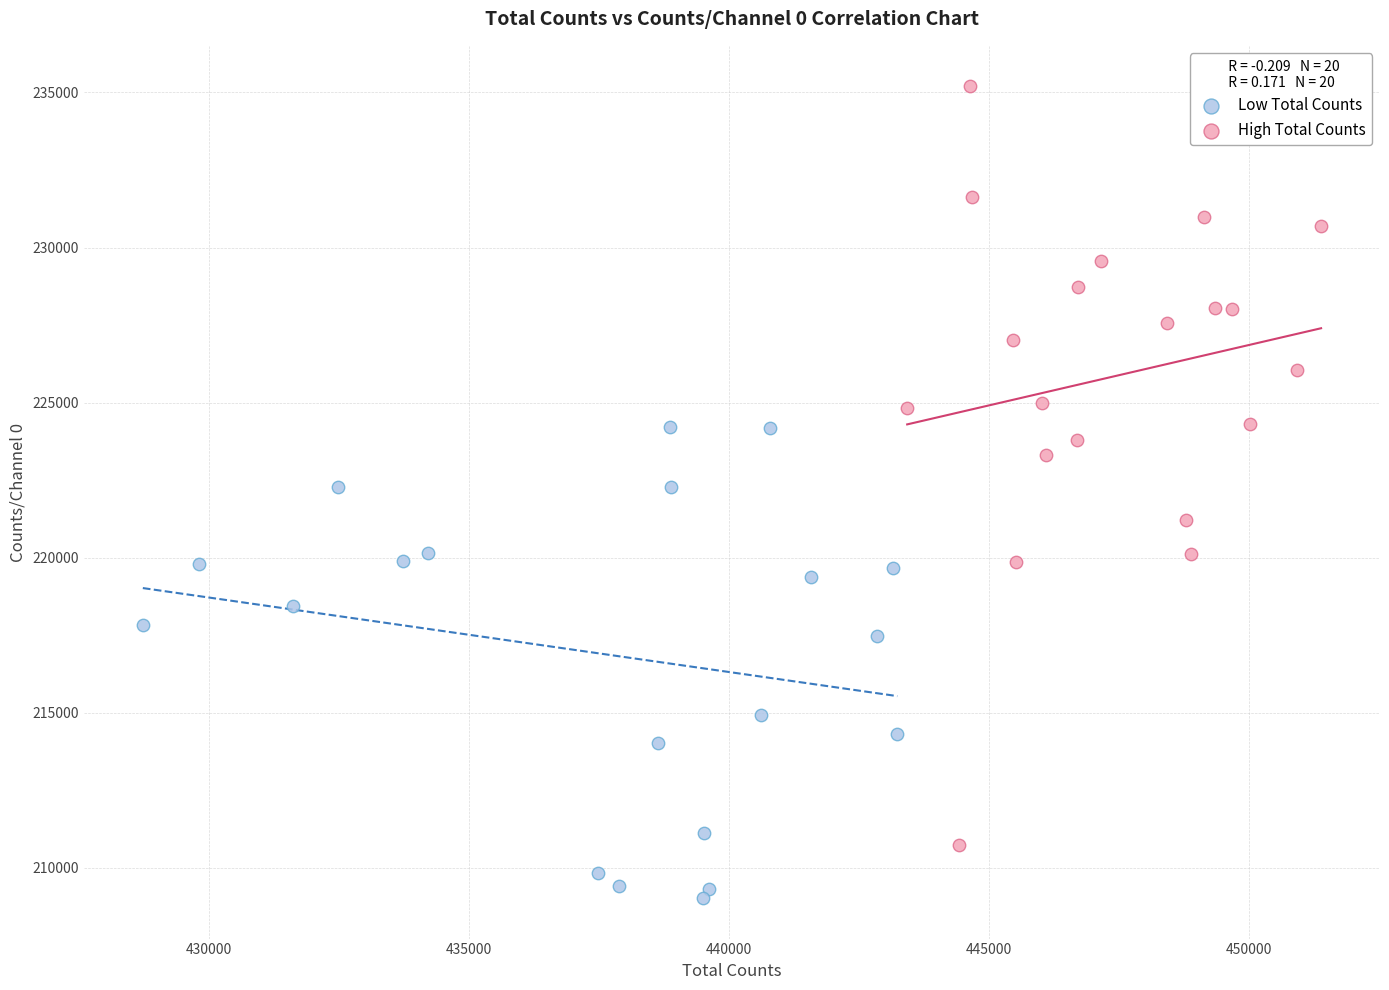

What are all the series names shown in the legend?

Low Total Counts, High Total Counts